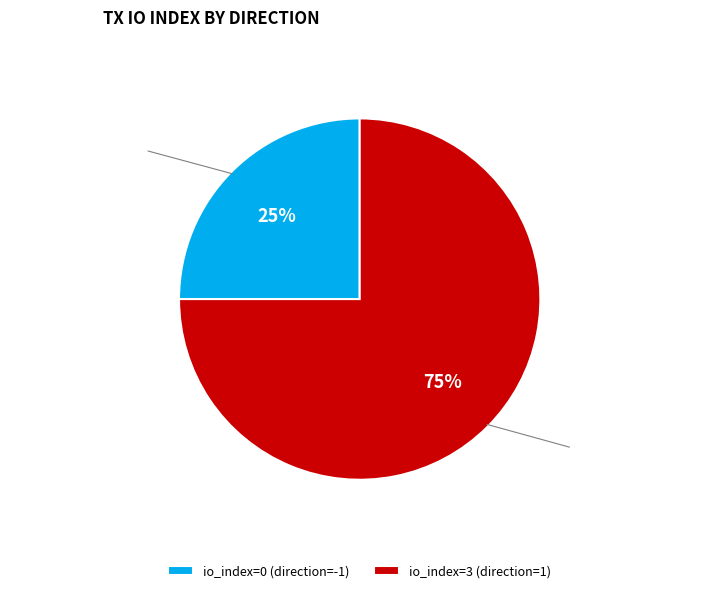

To the nearest percent, what is the average slice percentage?

50%